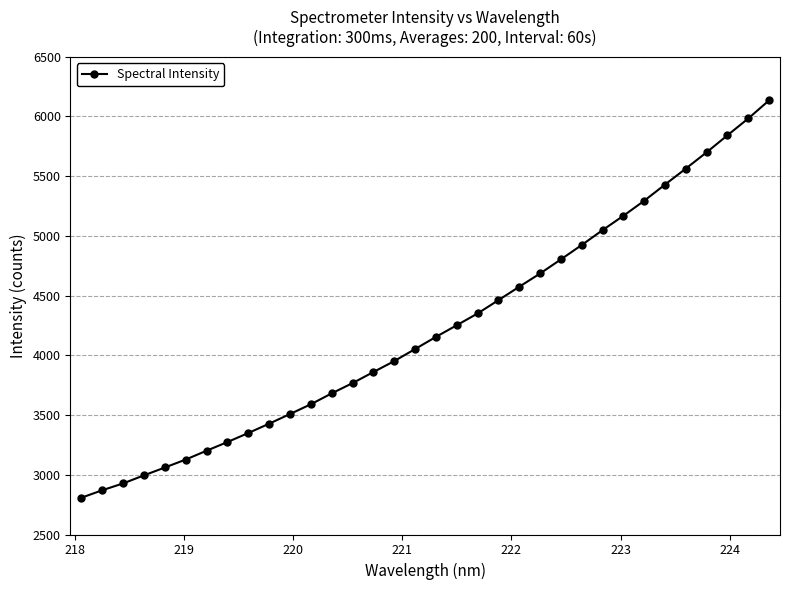

Is this an area chart (filled region under the line)?

No